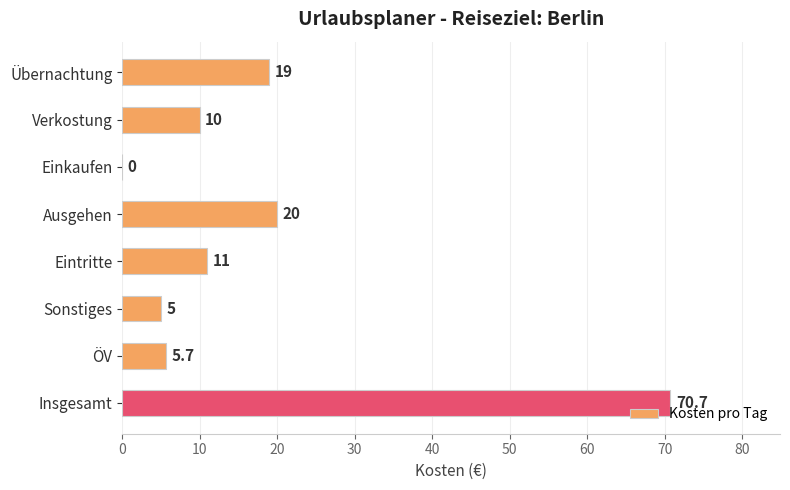

What is the average value?

17.7